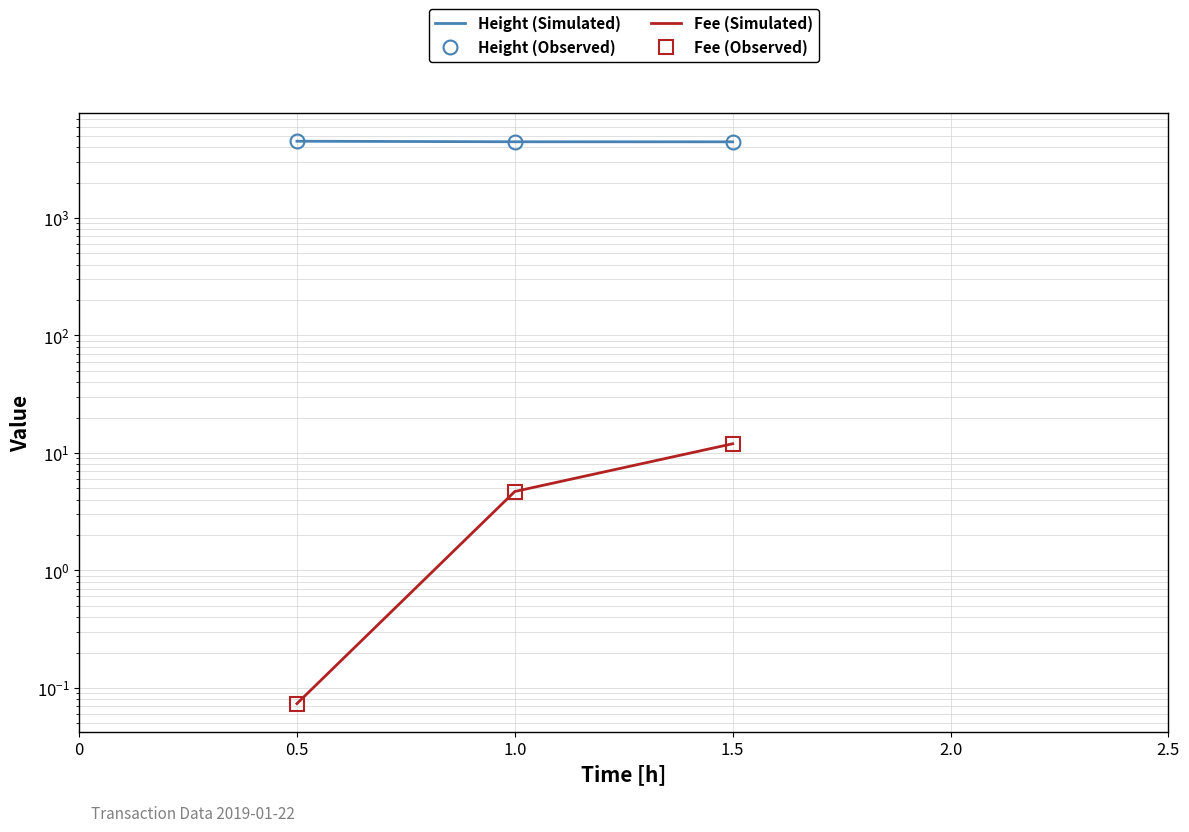

What is the label of the 2nd point from the right?

0.5